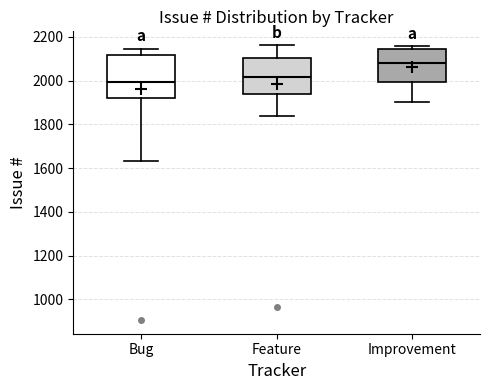

Which box has the lowest median line?

Bug